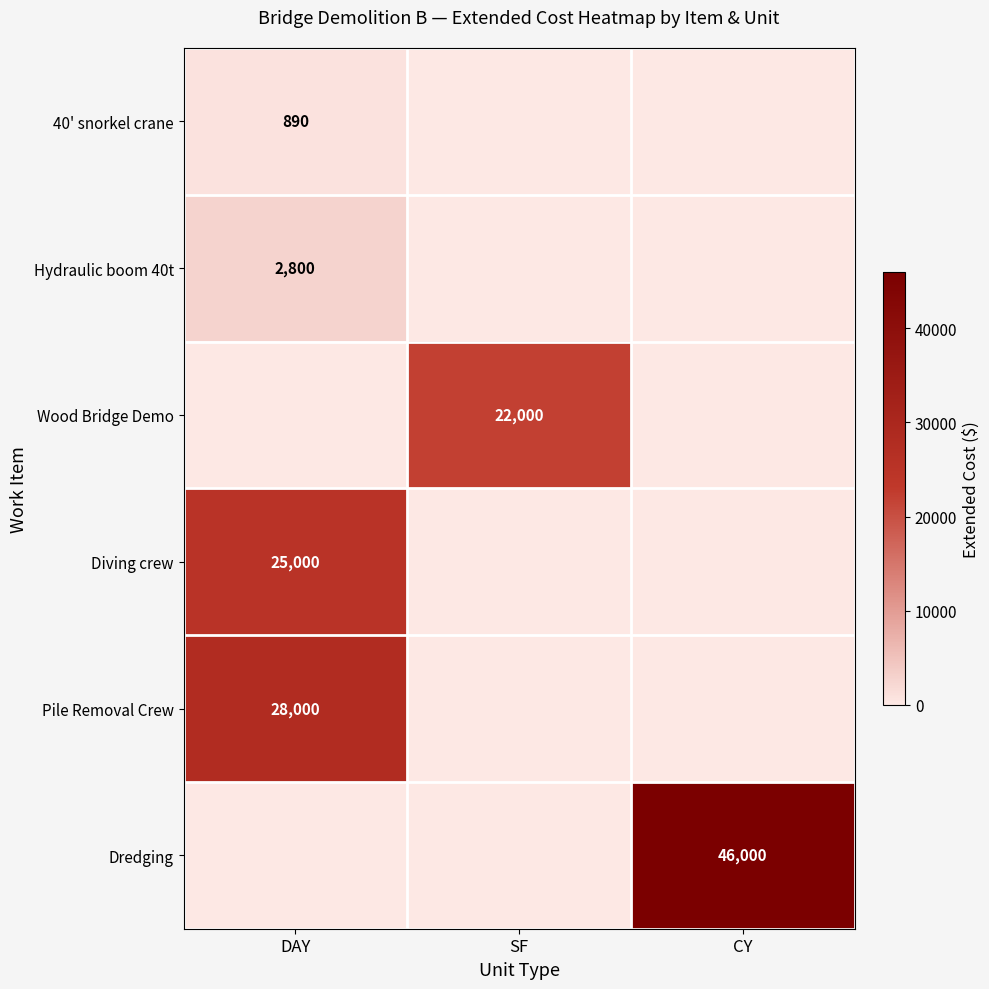

True or false: Dredging has a value of 61426 at CY.

False